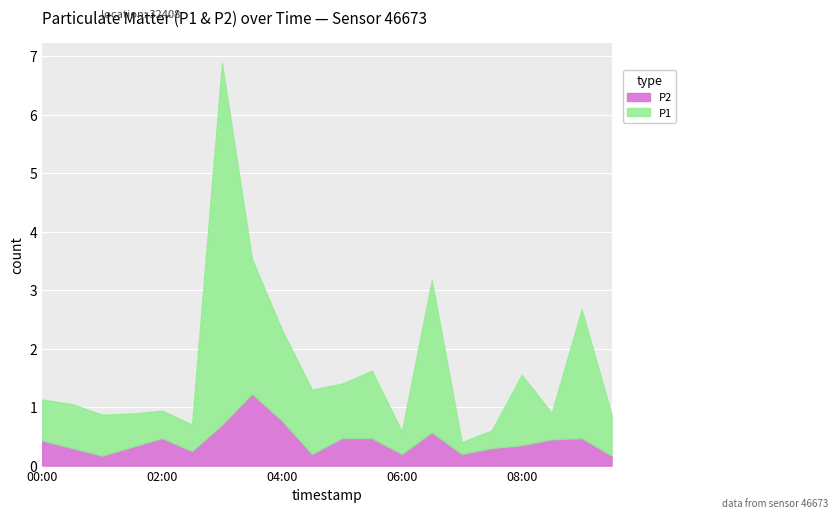

What position from the right is 03:00?

14